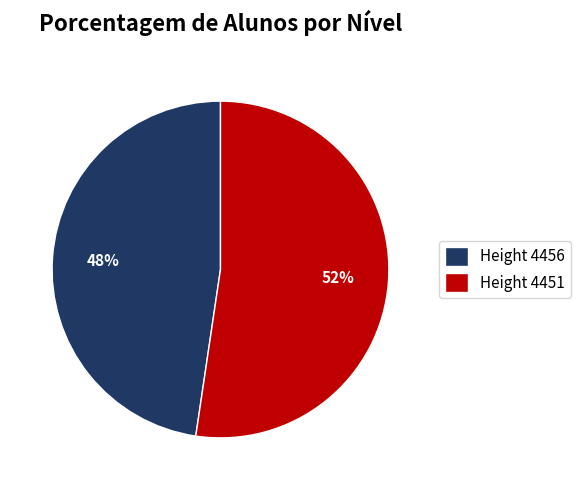

What is the largest slice in the pie chart?

Height 4451